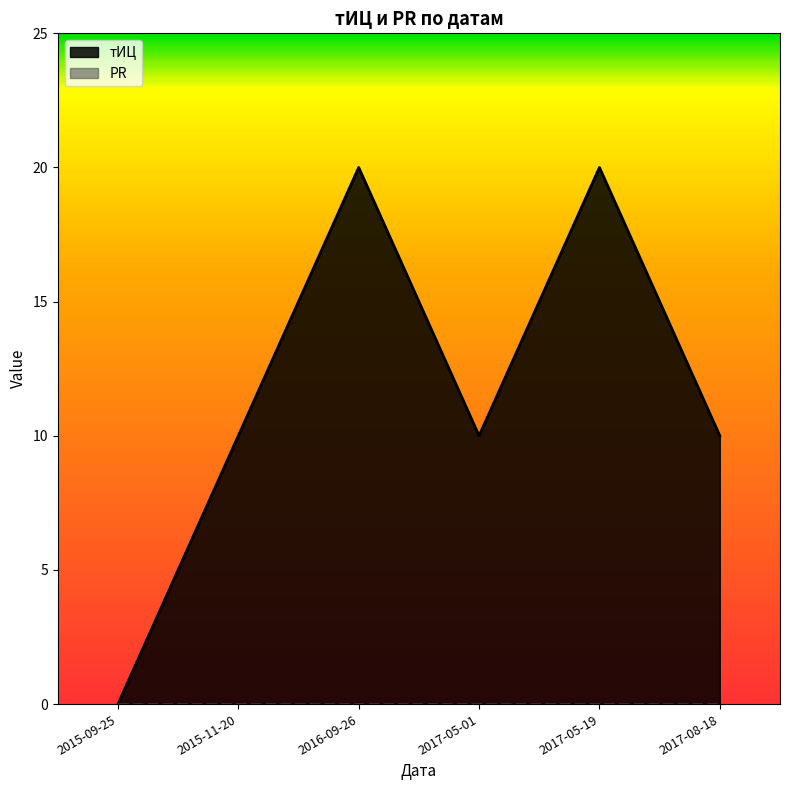

Between 2016-09-26 and 2017-08-18, which is larger?

2016-09-26